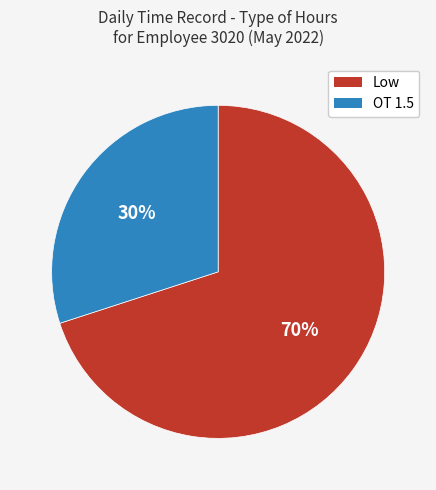

Do Low and OT 1.5 together represent more than half of the pie?

Yes